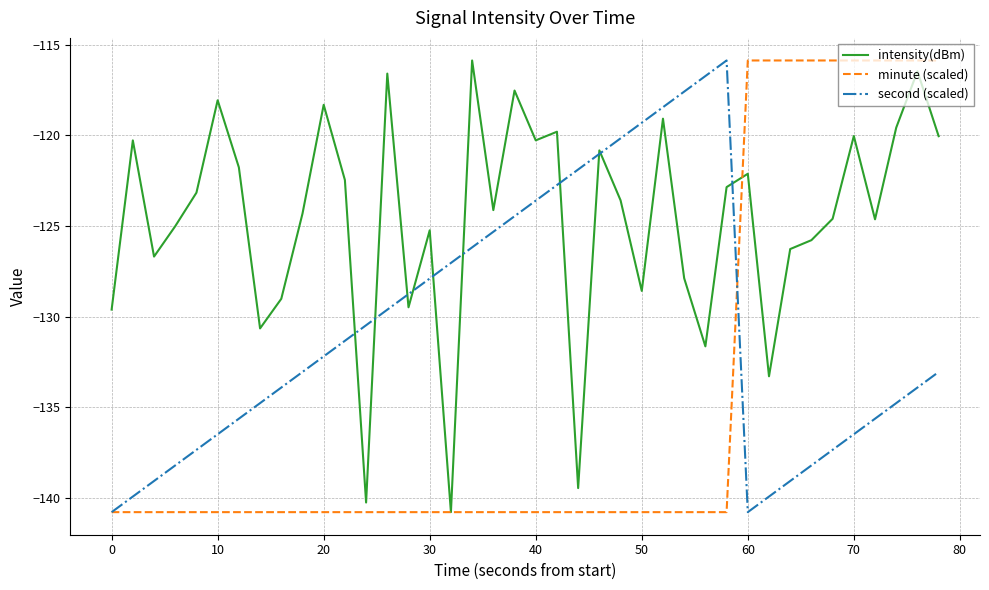

What is the maximum value for second (scaled)?

-115.9